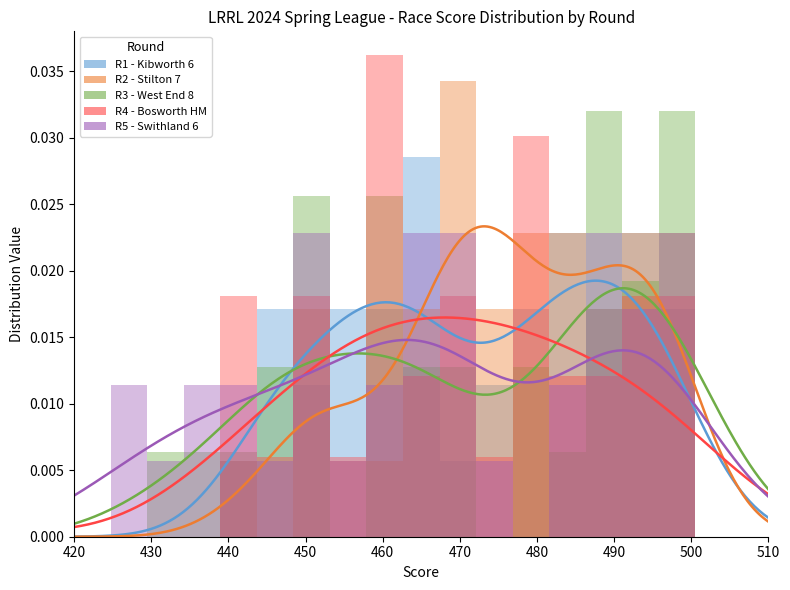

Which series has the largest total across all categories?

R3 - West End 8